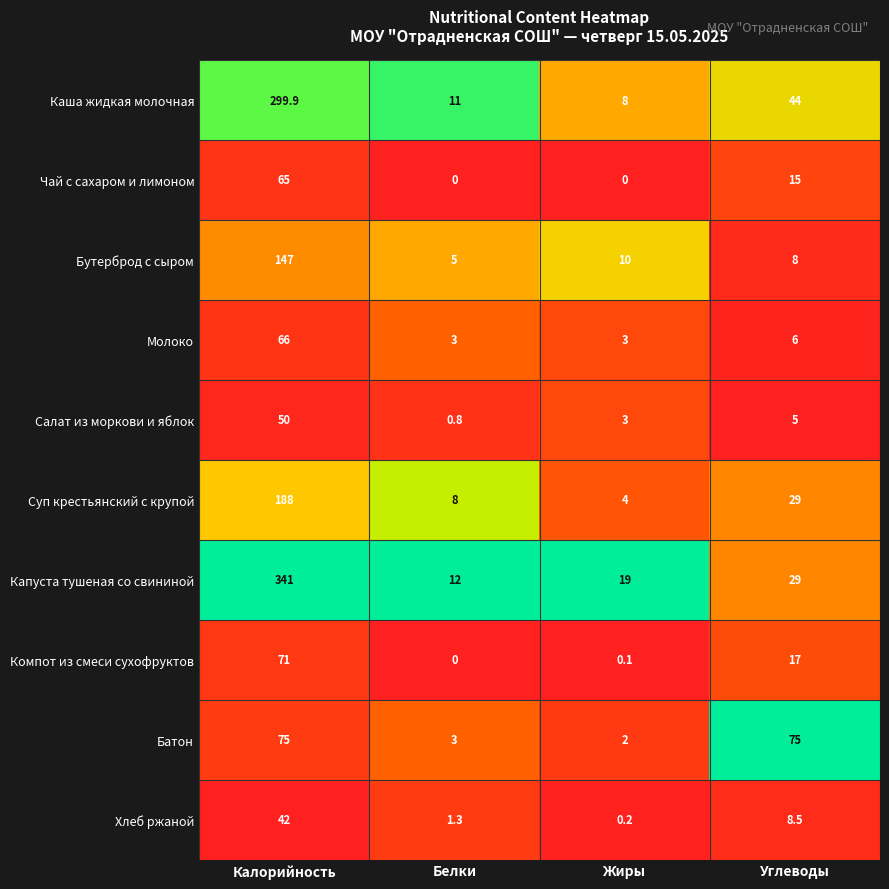

True or false: Капуста тушеная со свининой has a value of 46.6 at Углеводы.

False